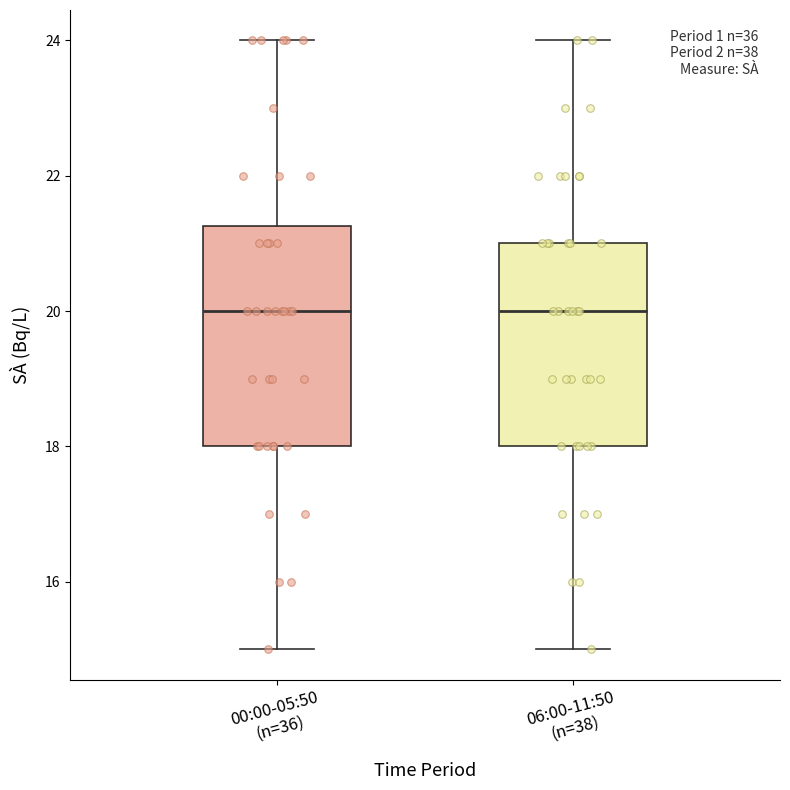

Which box is the tallest, from its lower edge to its upper edge?

00:00-05:50 (n=36)